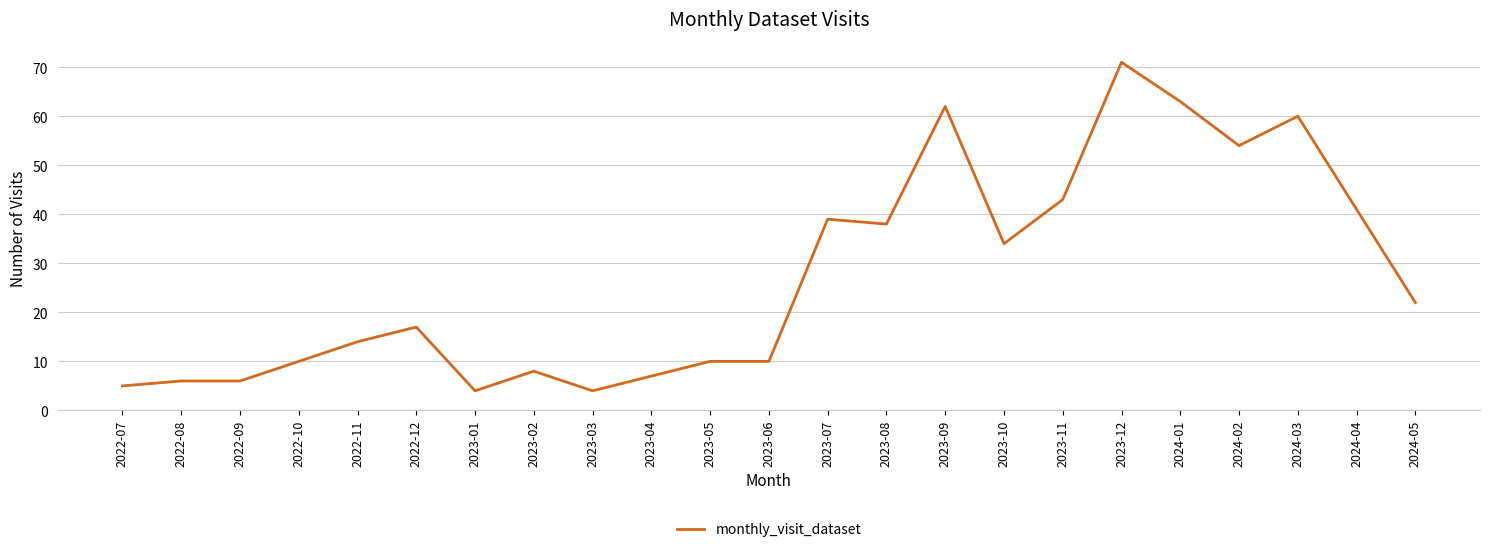

The chart shows a value of 10 at 2023-06. True or false?

True